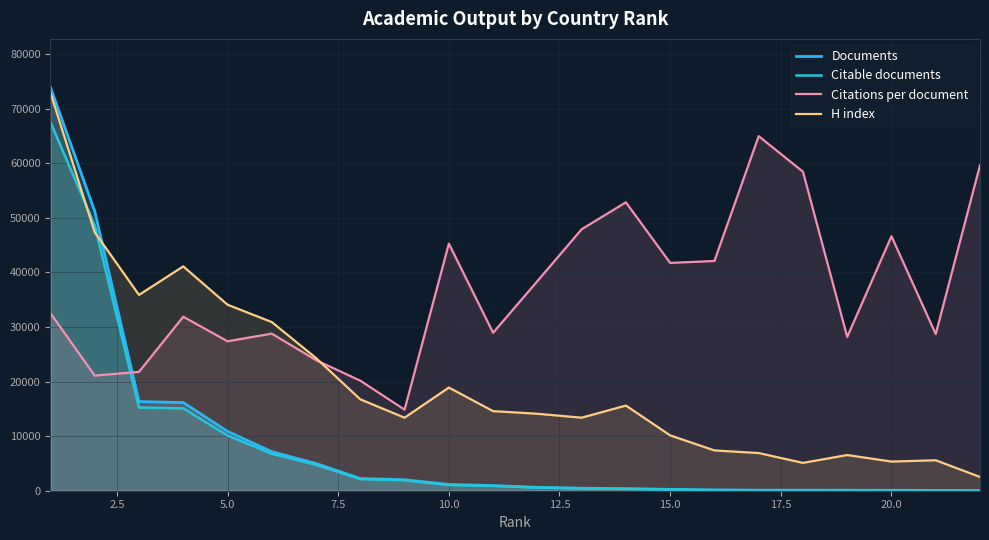

What is the difference between the highest and lowest values at 5.0?

23962.0